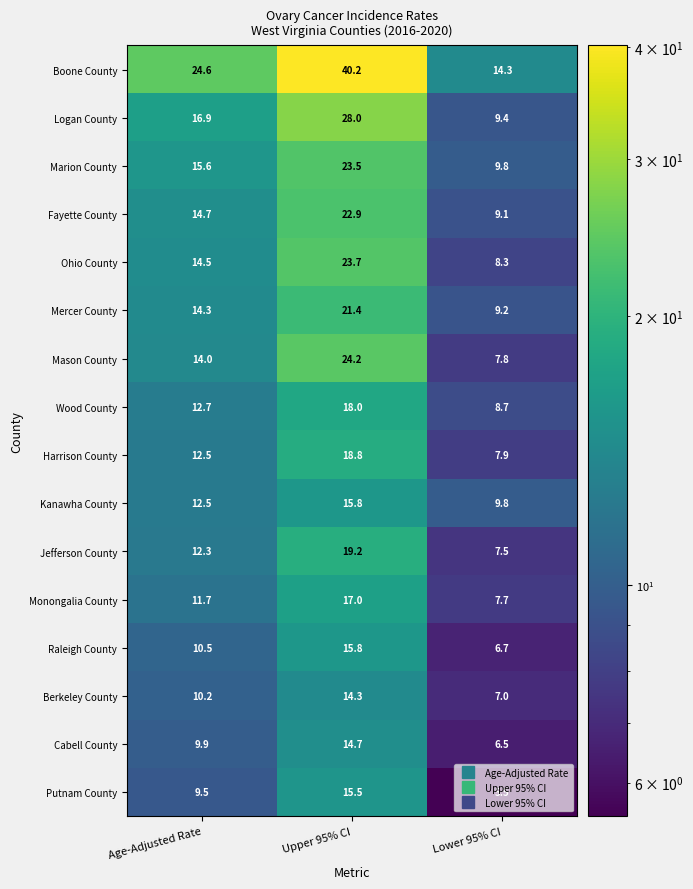

Count the number of categories in the chart.

3